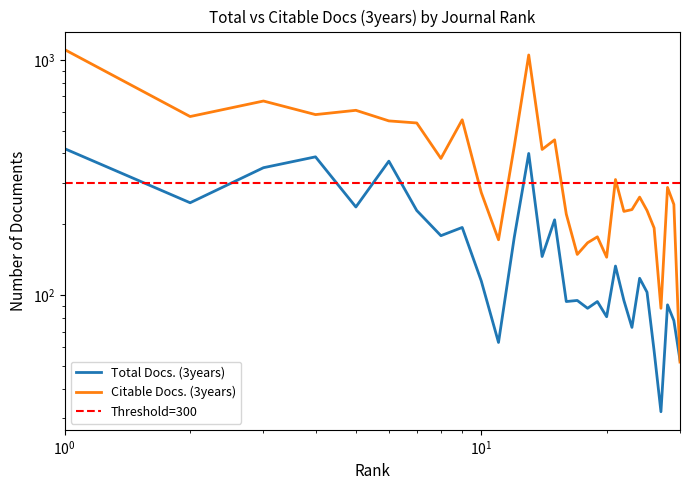

Which label corresponds to the smallest value in the chart?

27